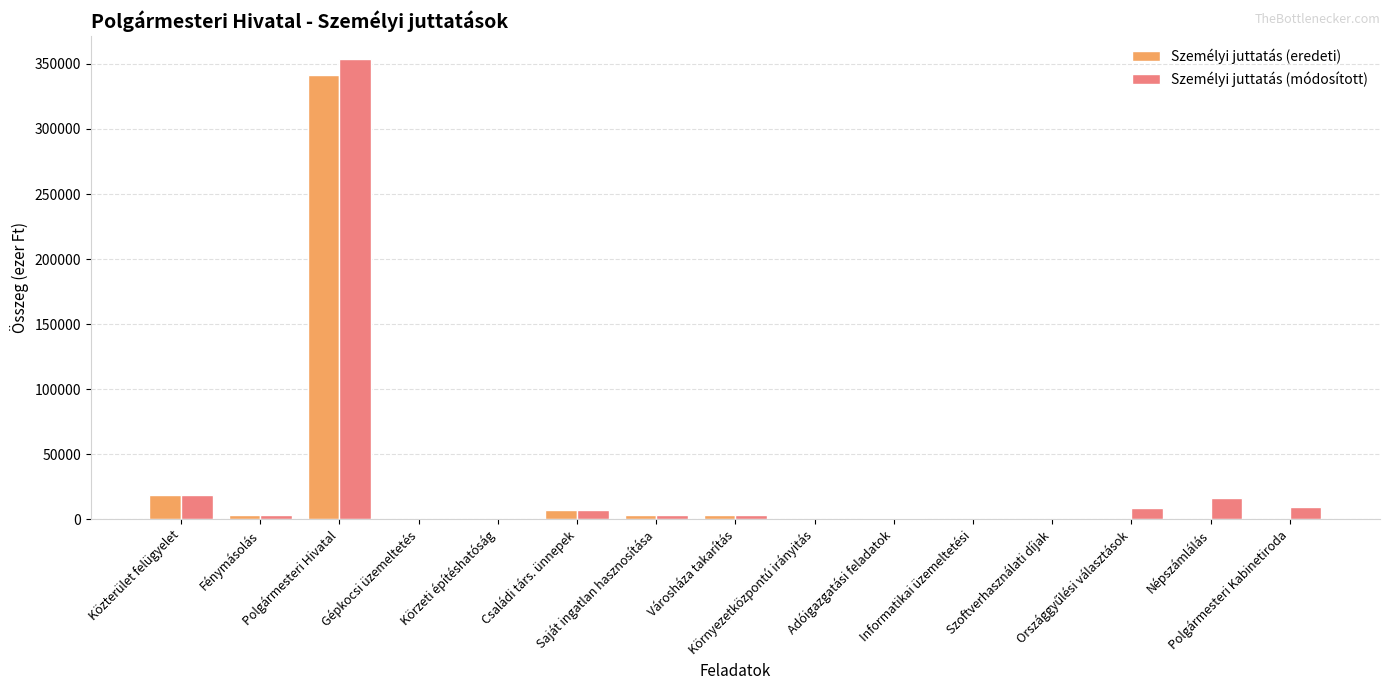

At which label does Személyi juttatás (módosított) reach its peak?

Polgármesteri Hivatal